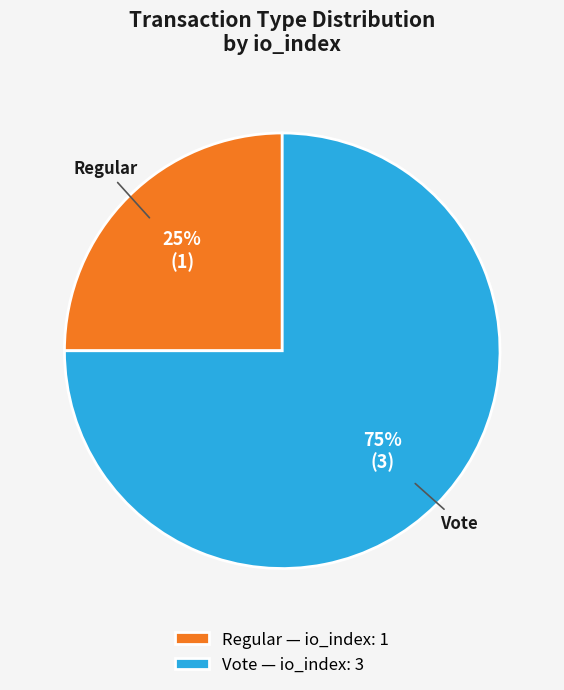

Which has a higher value, Regular or Vote?

Vote